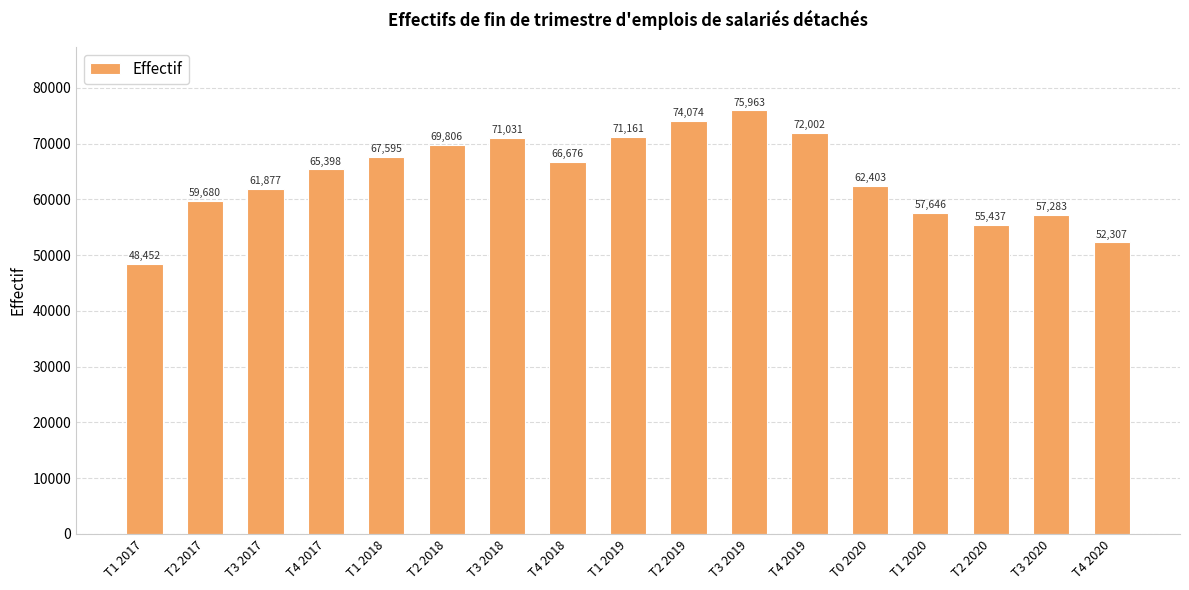

At which label is the value closest to 62207?

T0 2020